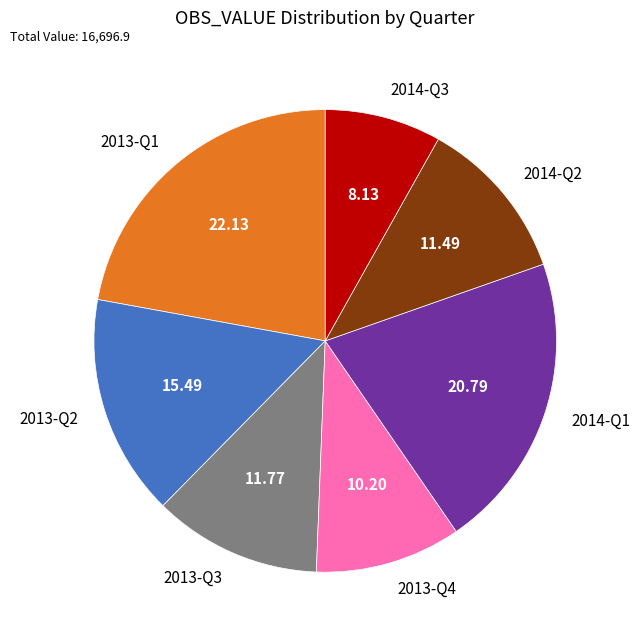

How many slices are in this pie chart?

7